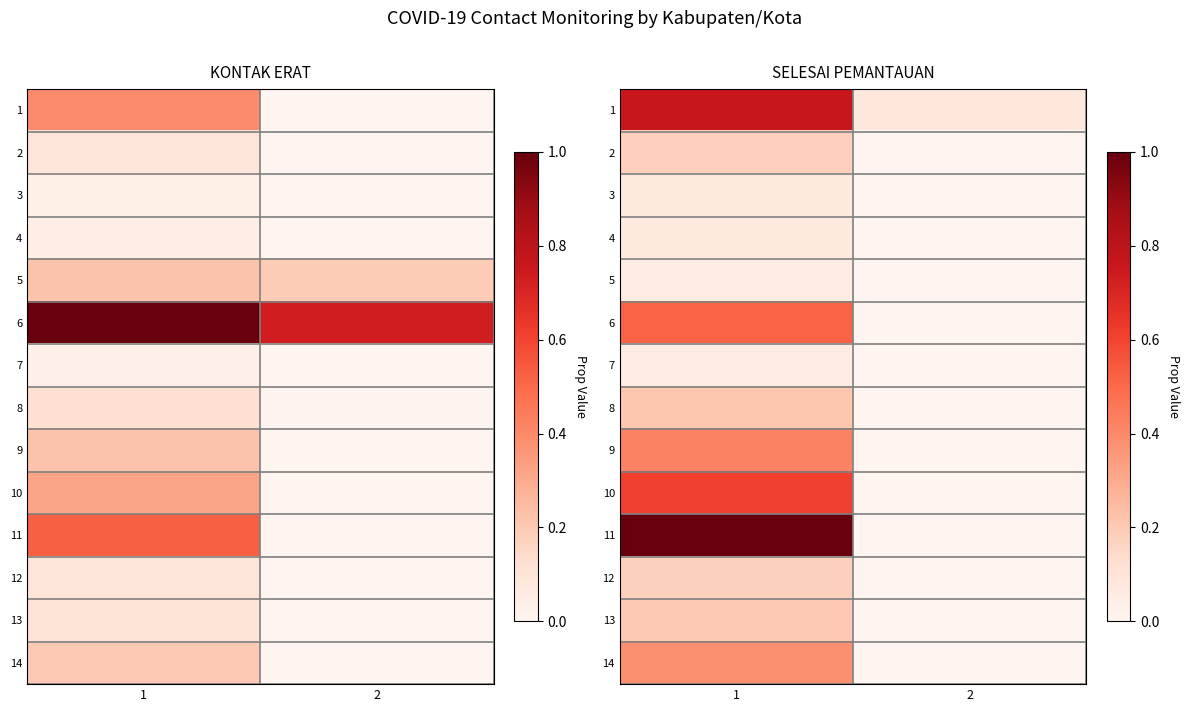

Is the value of 4 at 2 greater than the value of 7 at 2?

No